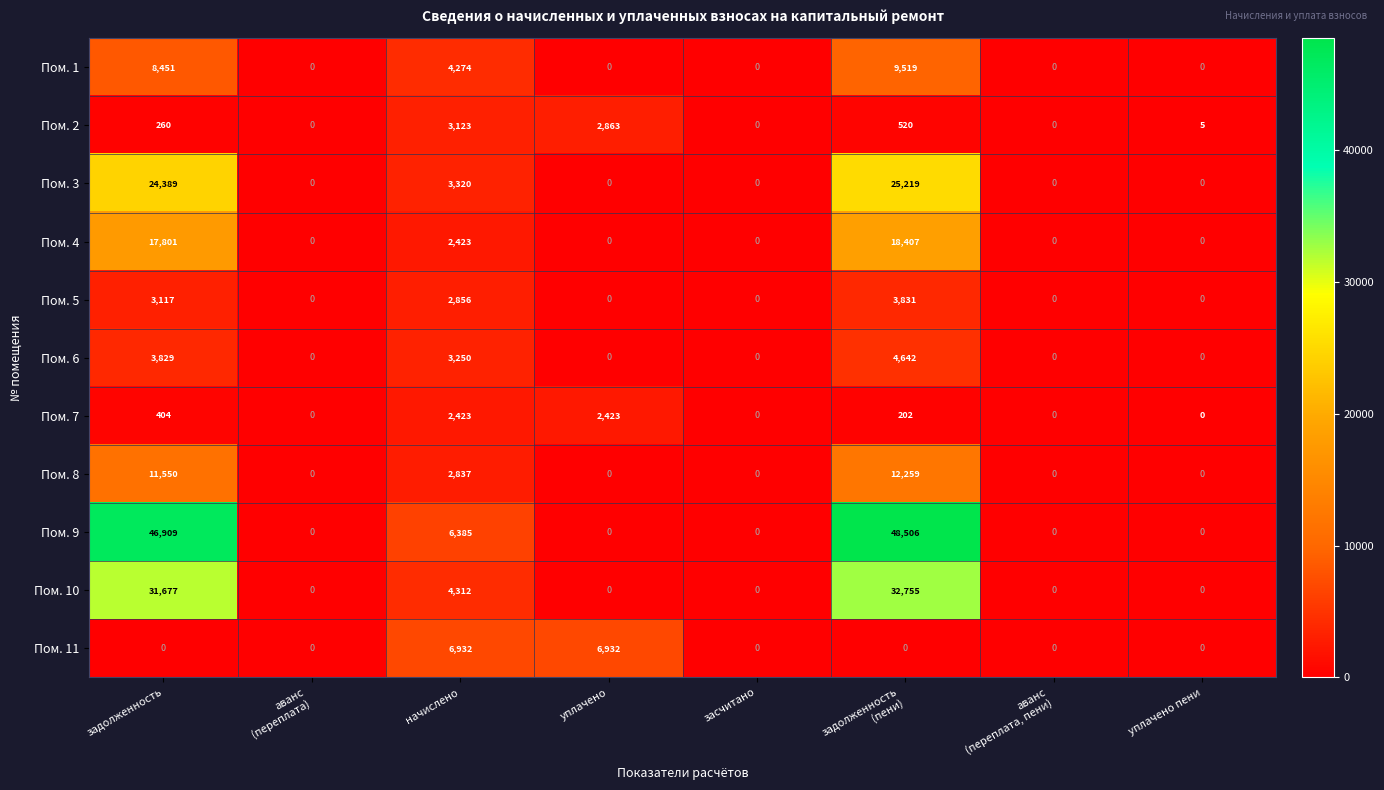

What is the total value across all series at задолженность?

148387